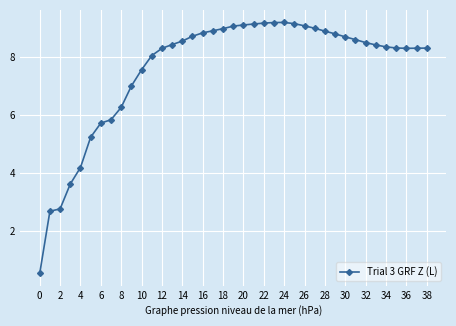

What is the smallest value displayed?

0.5